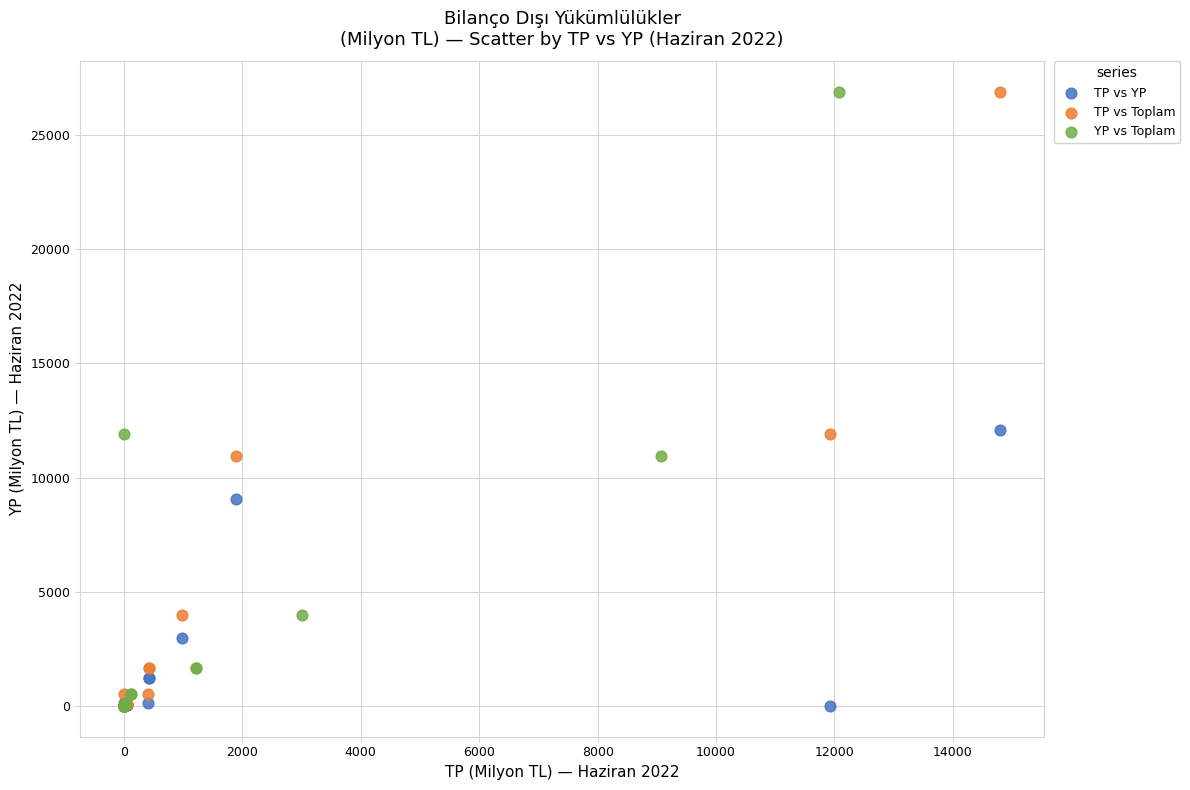

What are all the series names shown in the legend?

TP vs YP, TP vs Toplam, YP vs Toplam